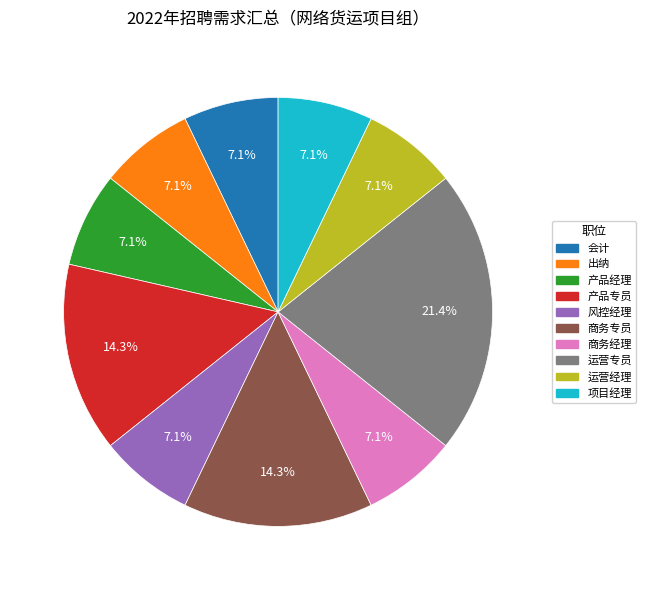

Does 运营经理 represent more than half of the total?

No